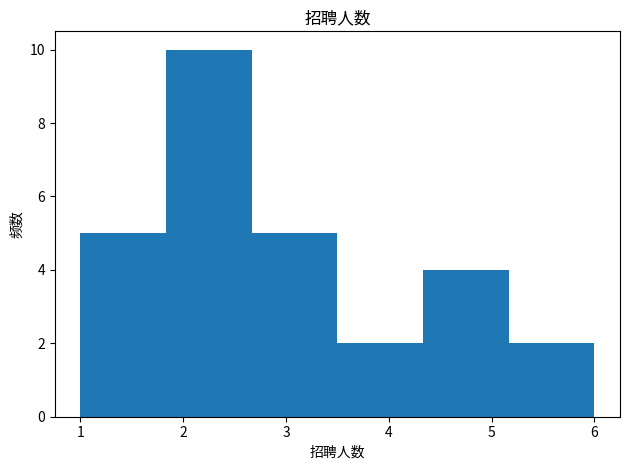

What is the height of the bar covering 1.8 to 2.7 on the x-axis? Neither the bar edges nor the heights are printed on the chart, so give them approximately, as read against the axes.

10